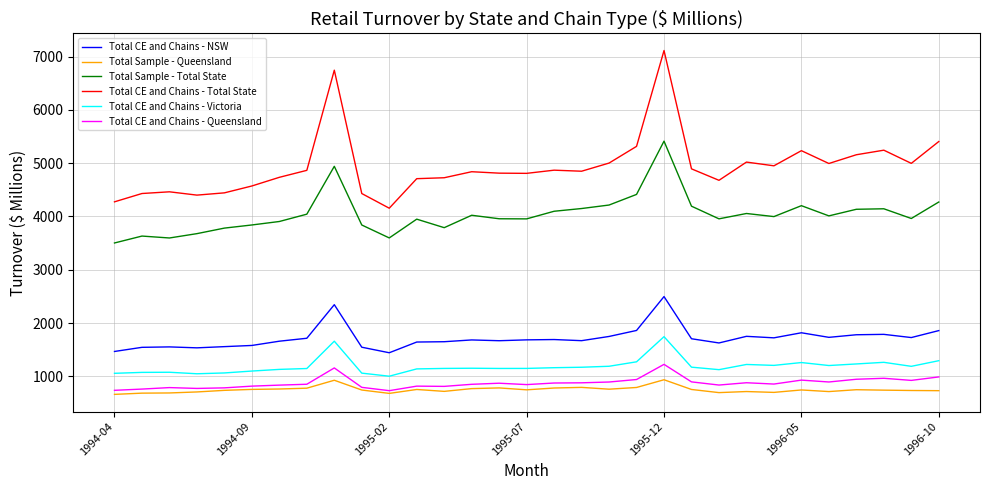

What is the difference between the maximum and minimum values in the Total CE and Chains - Victoria series?

741.9